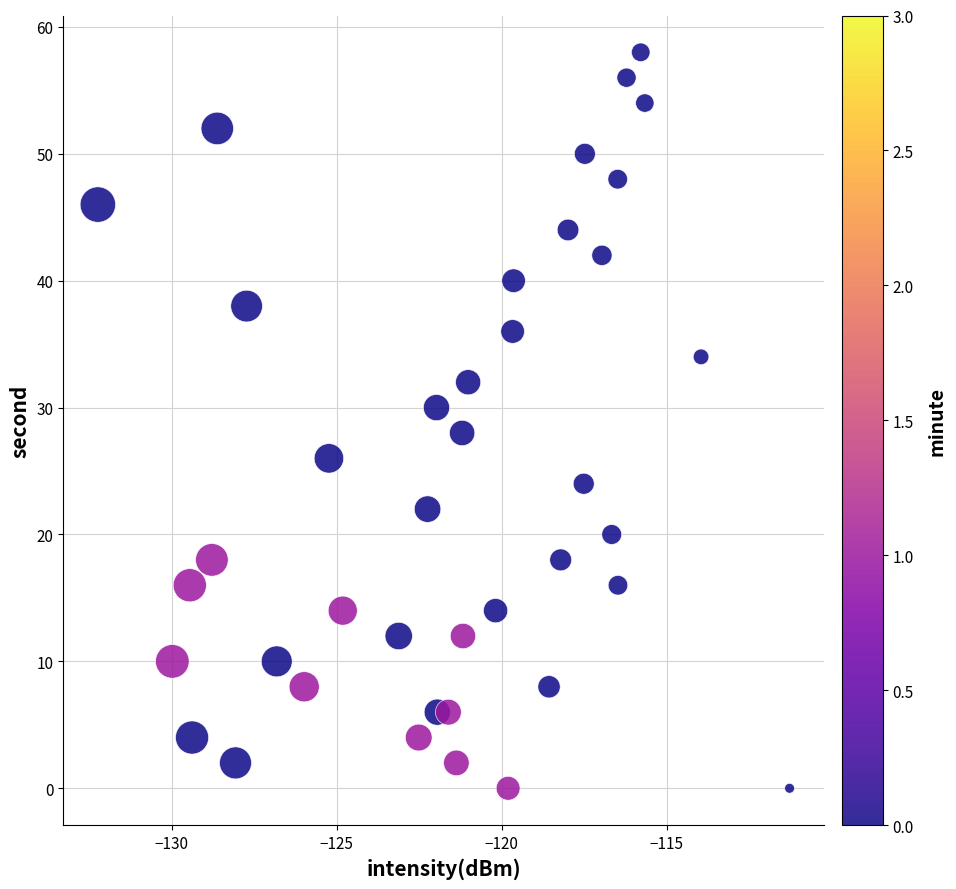

What is the range of Y values (max minus min)?

58